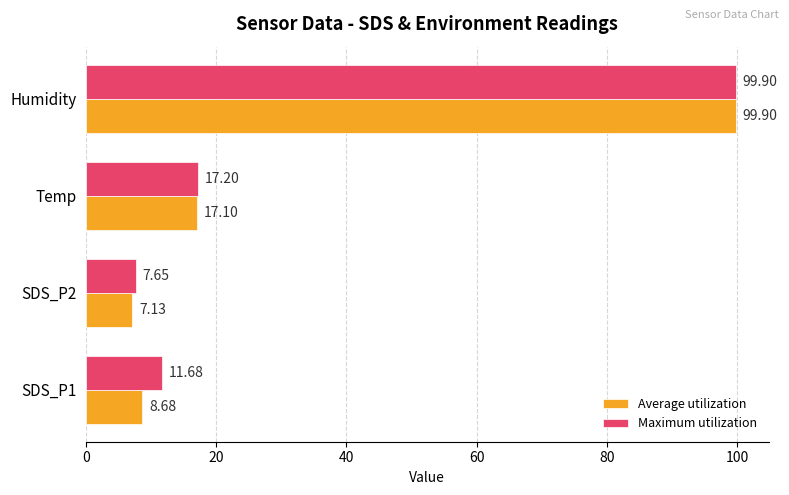

What is the difference between the maximum and minimum values in the Average utilization series?

92.8